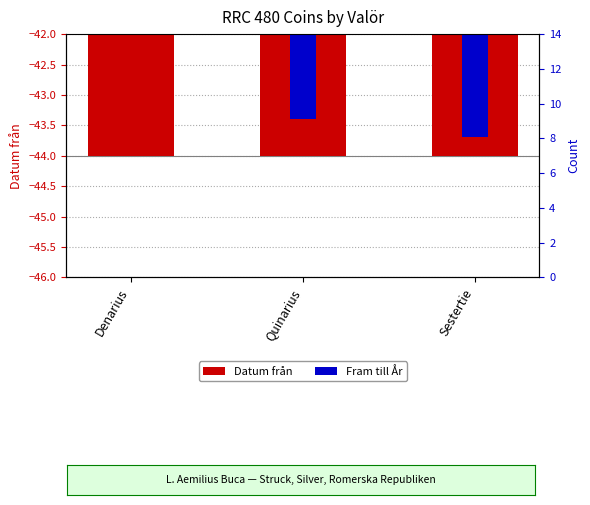

Is the value of Fram till År at Sestertie greater than the value of Datum från at Sestertie?

Yes